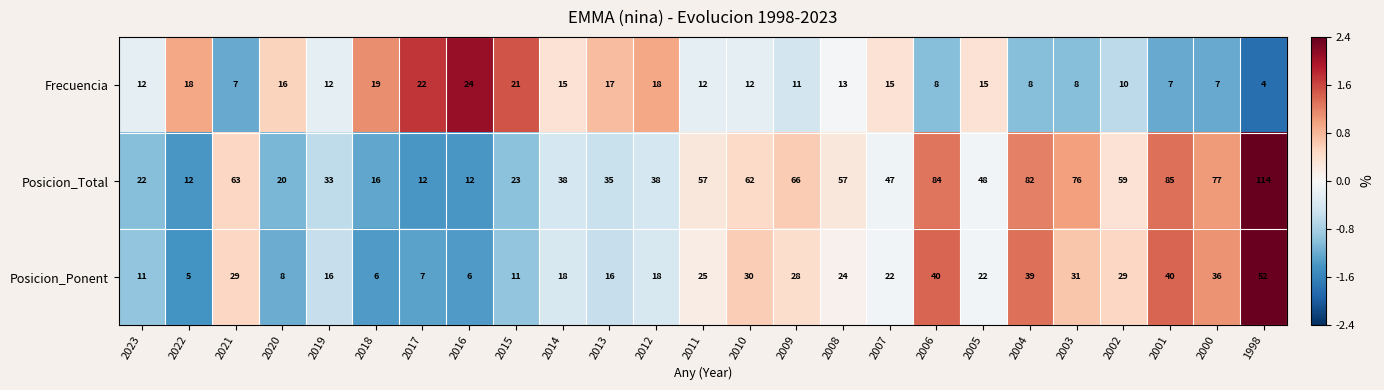

Is it true that Posicion_Ponent equals 11 at 1998?

False